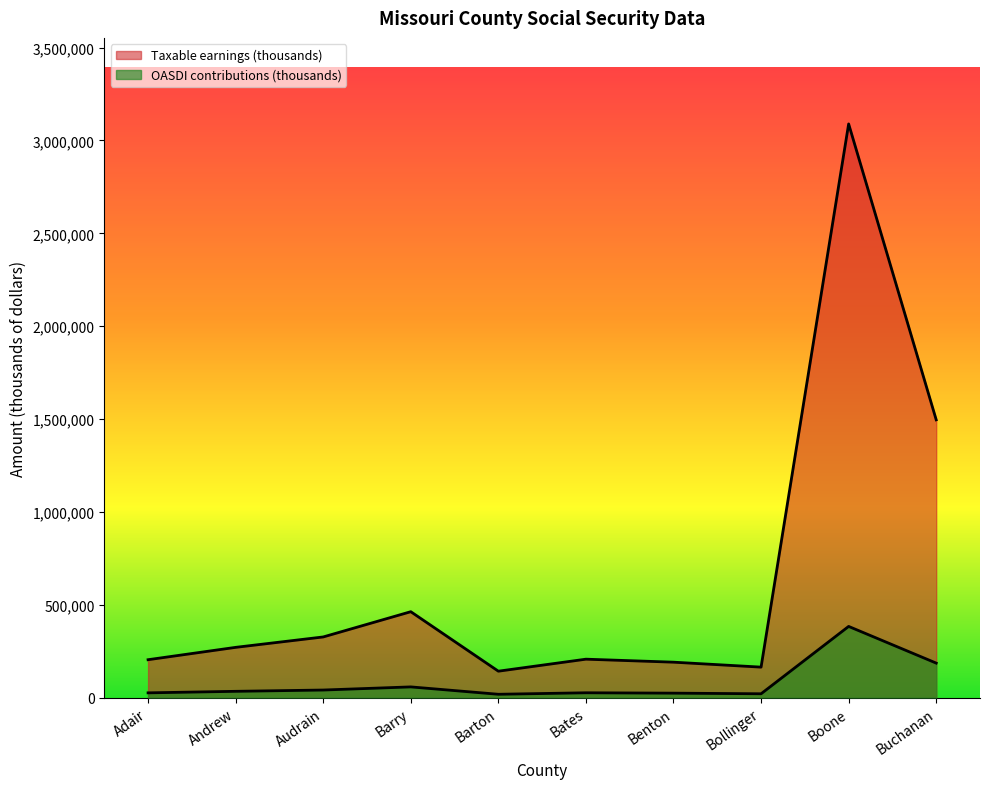

Does the chart have visible grid lines?

No